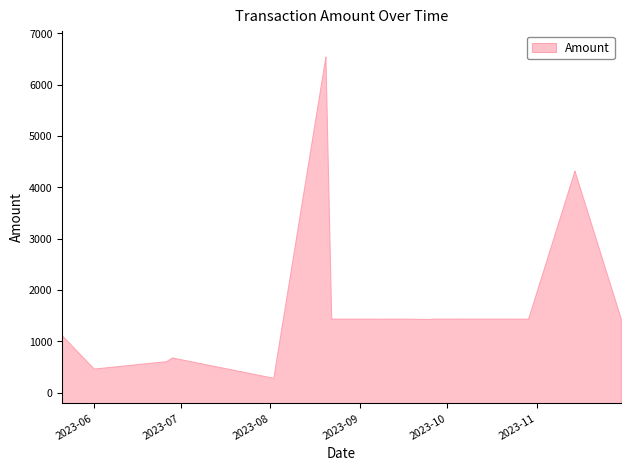

Where is the first local minimum?

2023-06-01